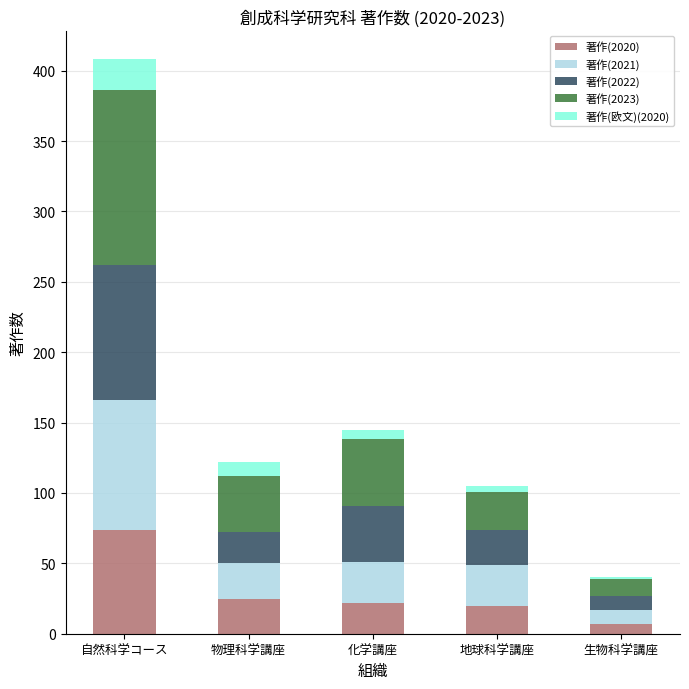

Where is 著作(2020) nearest to the value 40?

物理科学講座